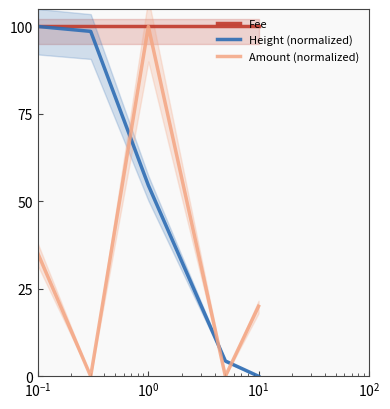

Does the chart have visible grid lines?

No